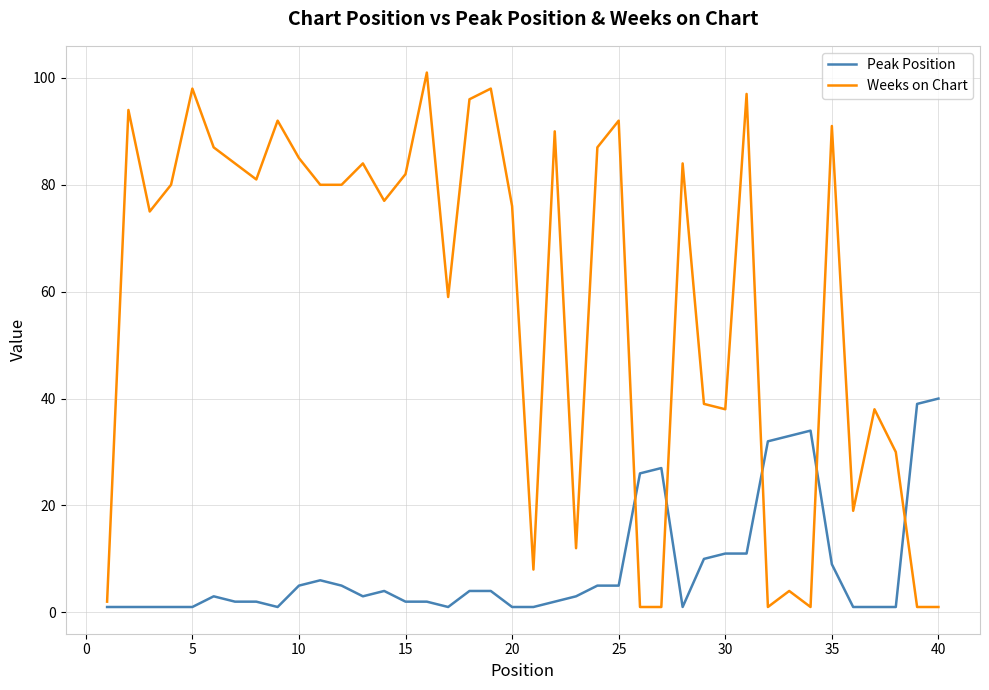

Which series has the largest total across all categories?

Weeks on Chart